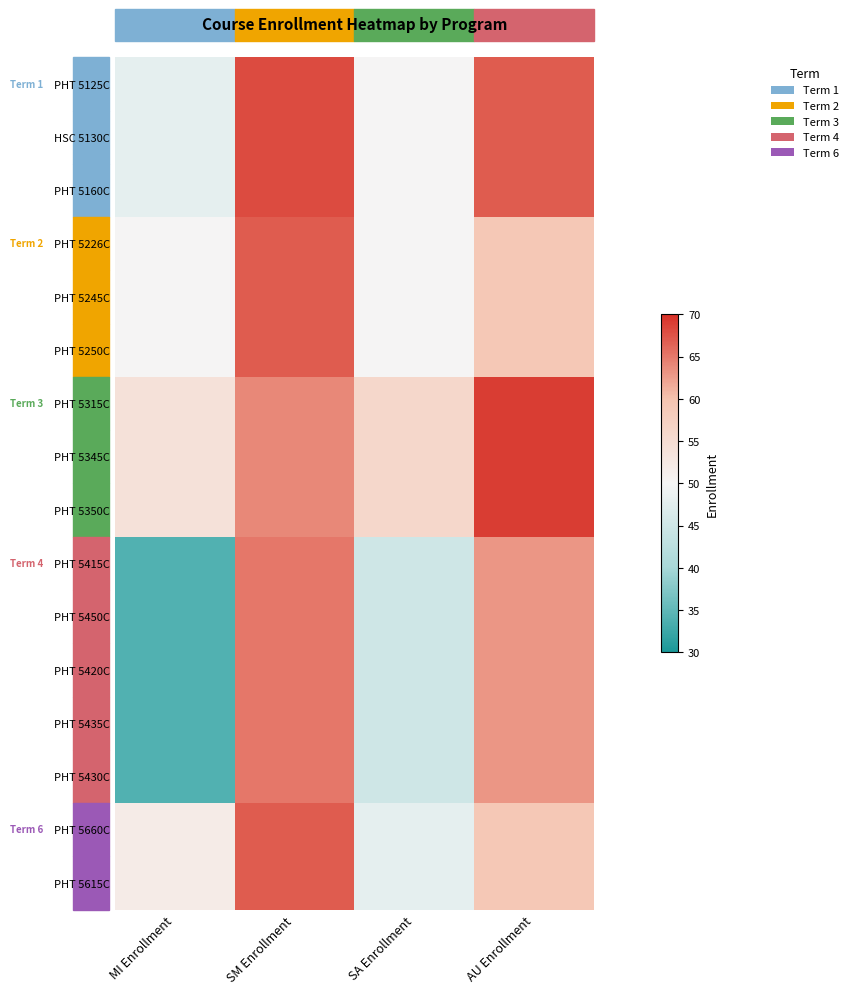

Between SA Enrollment and MI Enrollment, which is larger?

SA Enrollment